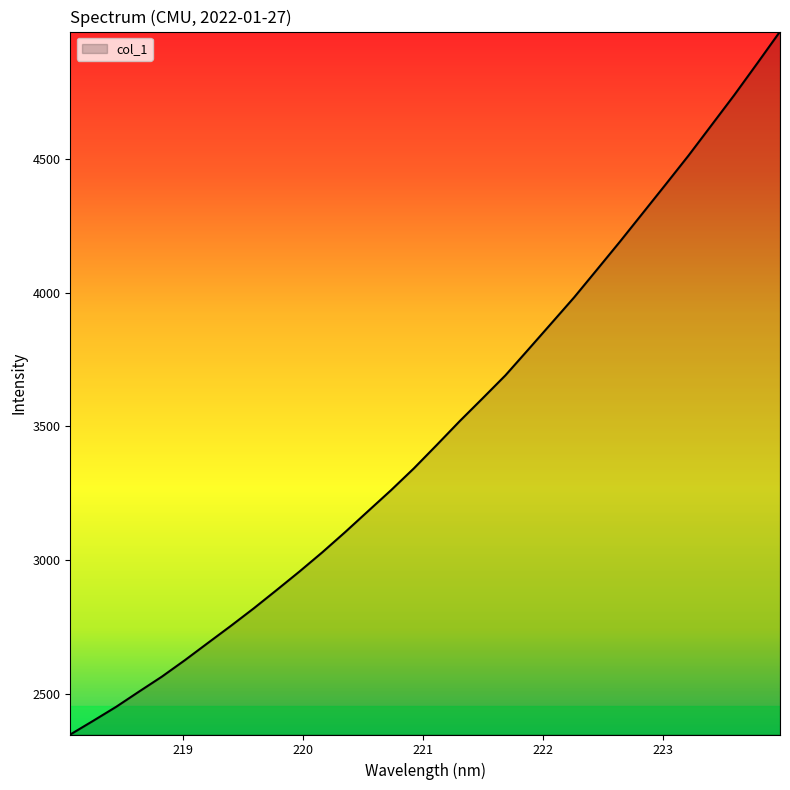

What is the difference between the maximum and minimum values?

2627.0